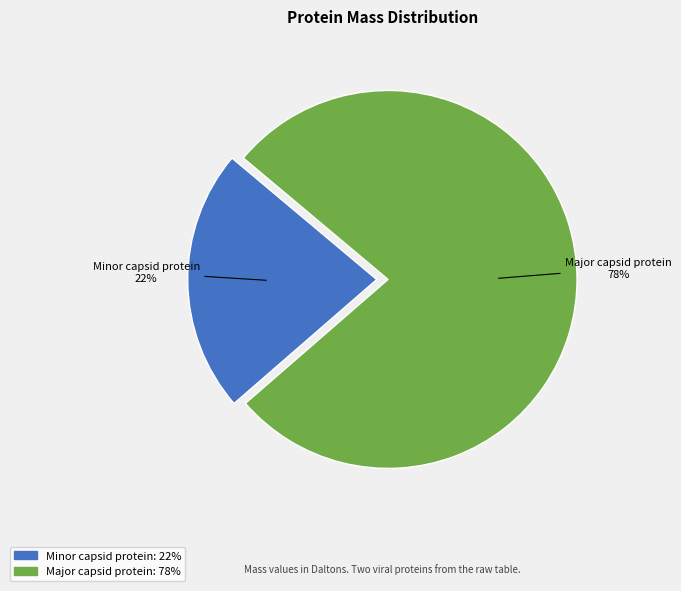

To the nearest percent, what is the average slice percentage?

50%